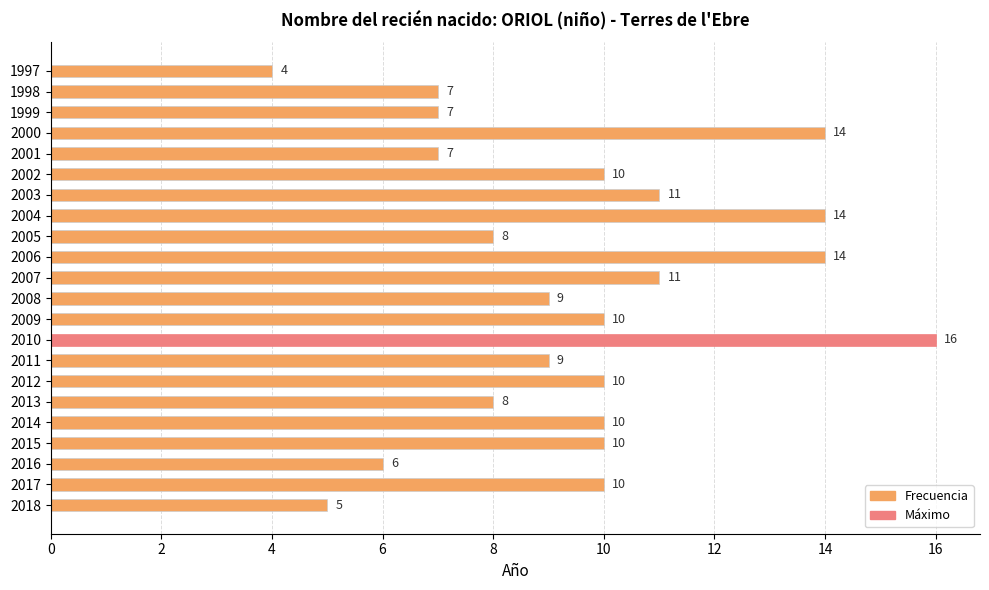

What is the change in value from 2016 to 2010?

+10